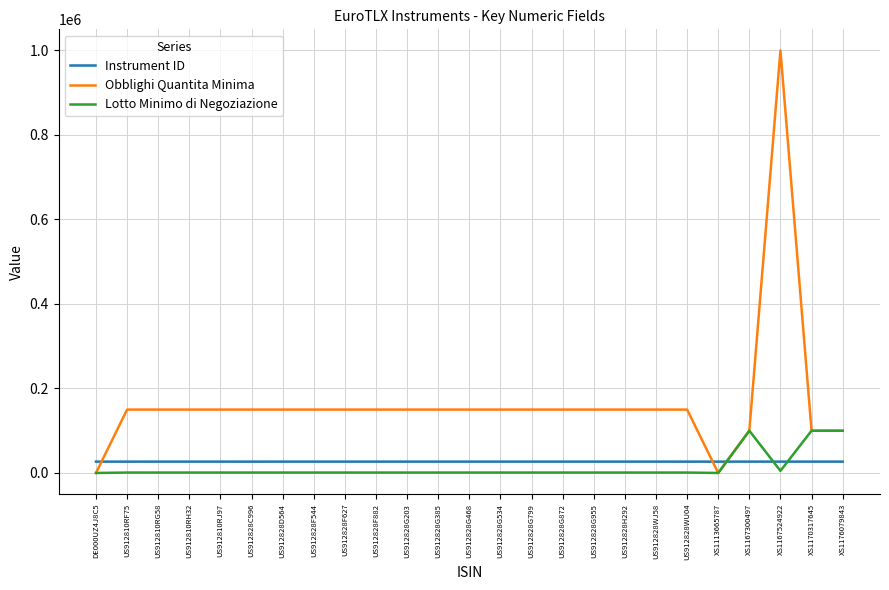

How many values in the Obblighi Quantita Minima series are below 150000?

5